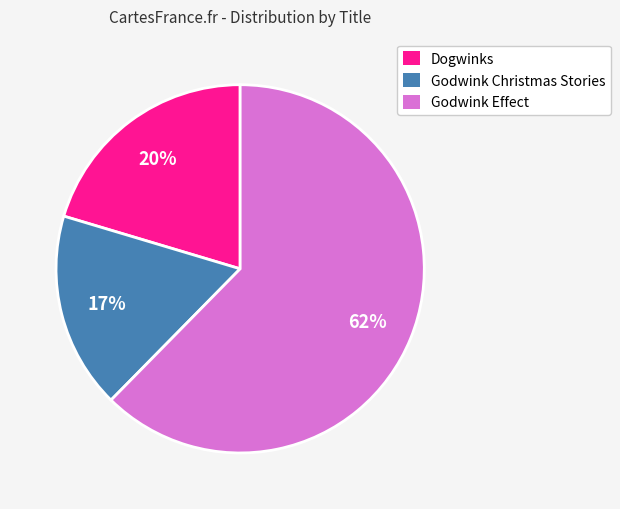

Between Godwink Effect and Godwink Christmas Stories, which is larger?

Godwink Effect